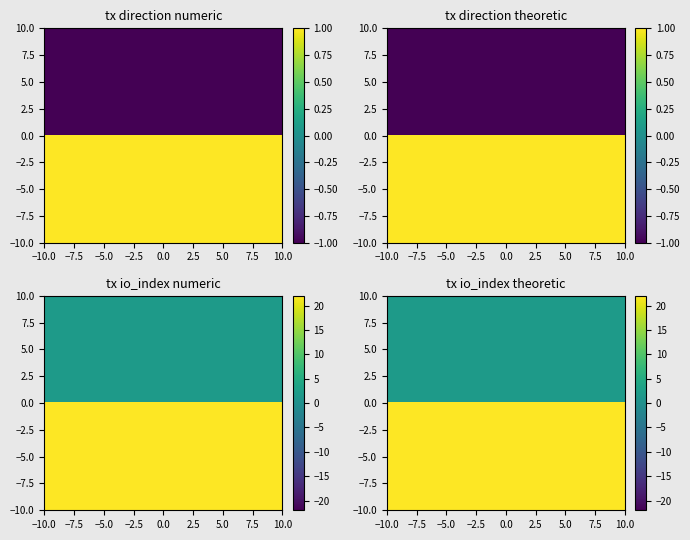

The 3bcdf28b2922398eace7c0f3eb2a366642f3628 series shows -2 at 0. True or false?

False